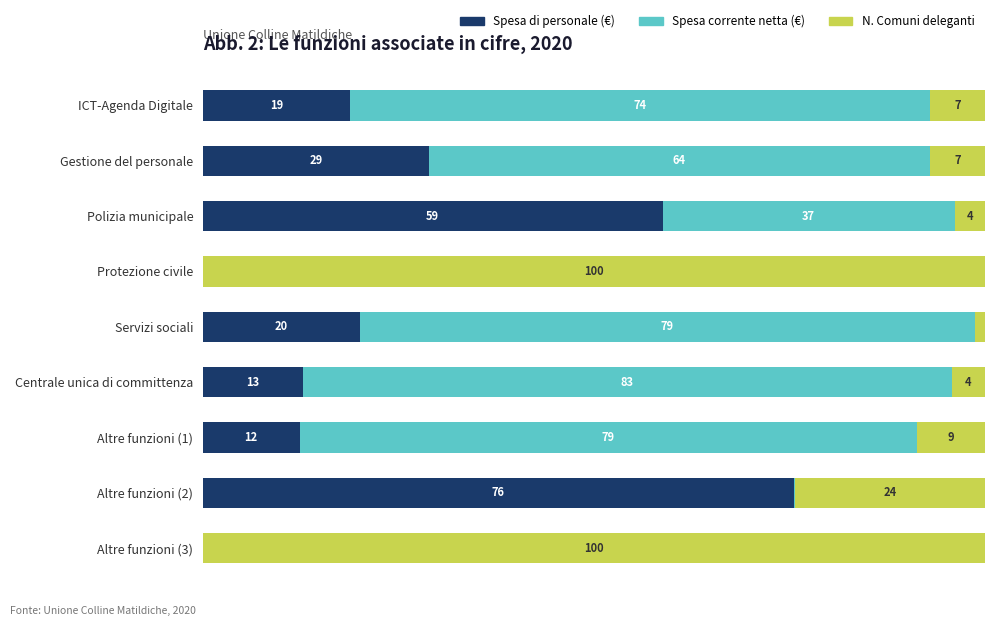

At which label does Spesa di personale (€) reach its peak?

Altre funzioni (2)